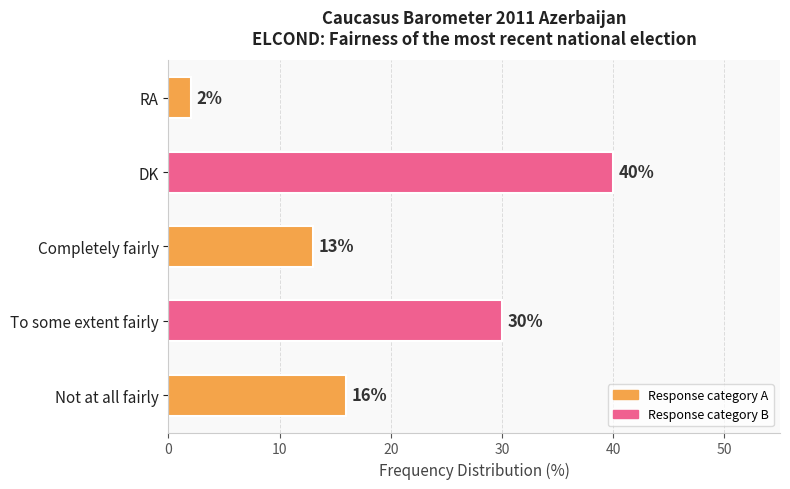

Reading bottom to top, what are all the values shown in this chart?

16	30	13	40	2